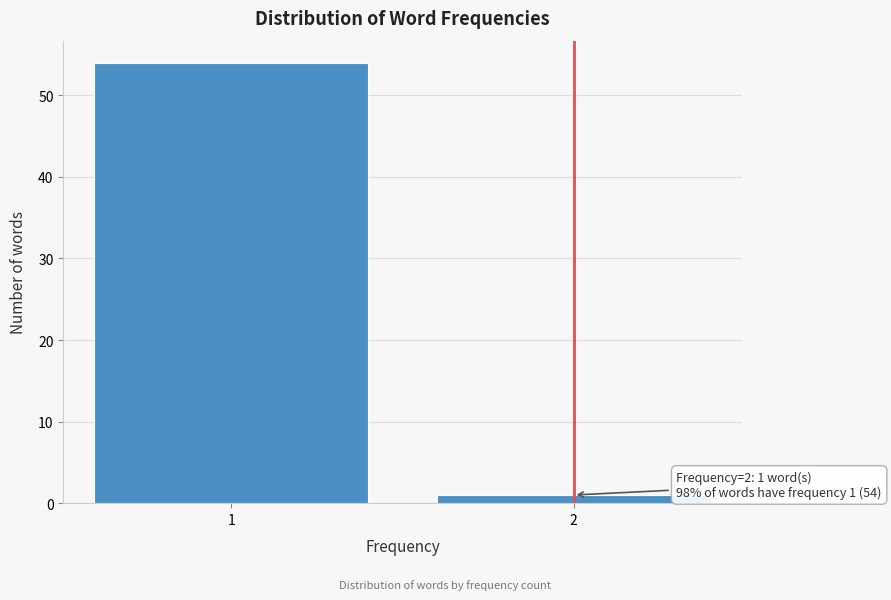

Reading left to right, transcribe all the data shown in this chart.

54	1